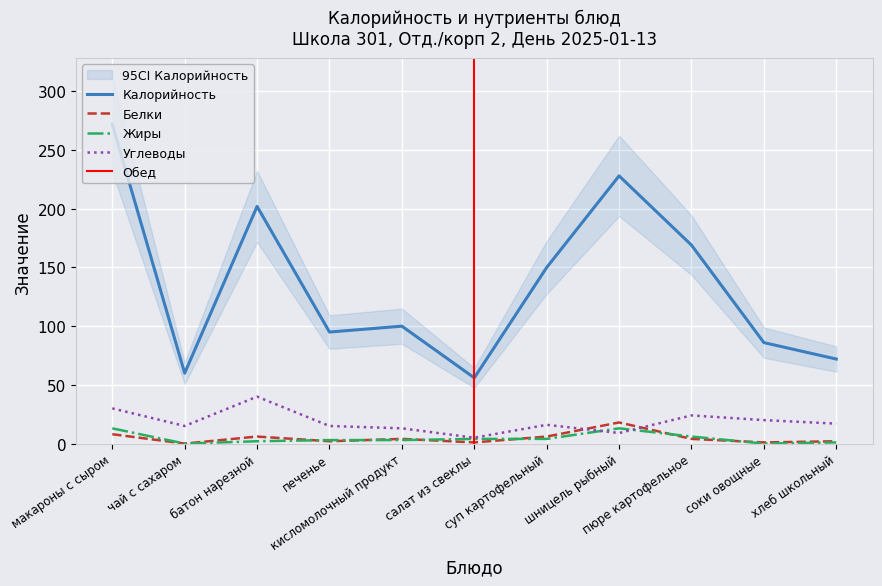

What is the difference between the second highest and minimum values in the Жиры series?

13